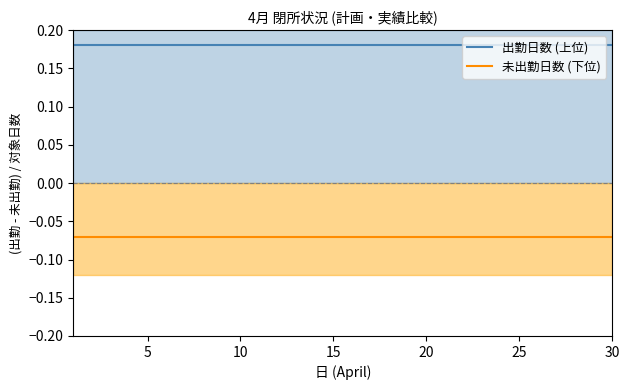

List the series in order of their overall mean, highest first.

出勤日数 (上位), 未出勤日数 (下位)